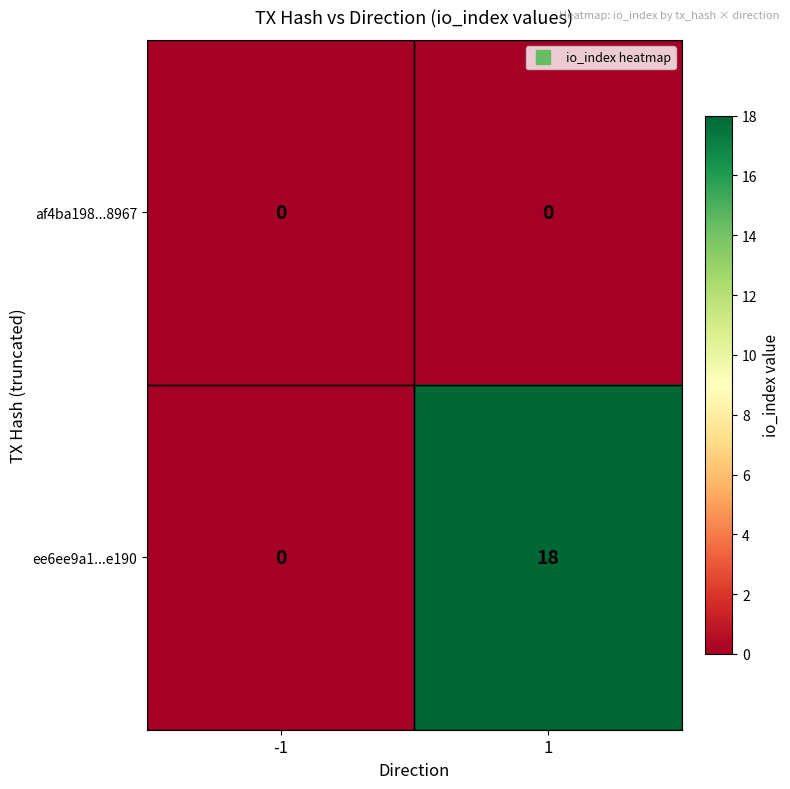

What is the average value of the ee6ee9a1...e190 series?

9